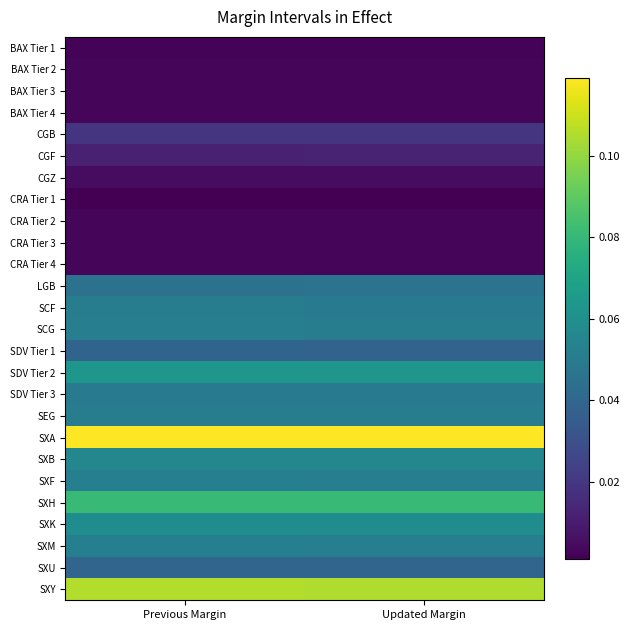

At how many categories does at least one series exceed 0?

2